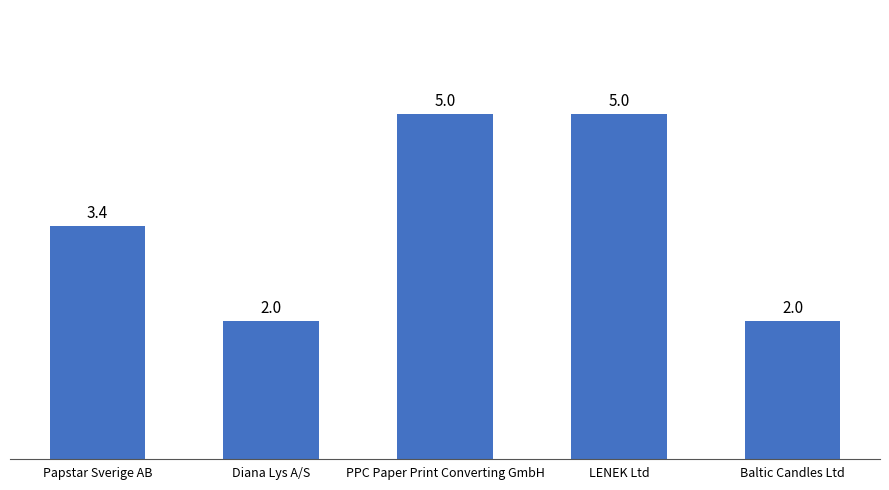

How many values are below 3?

2